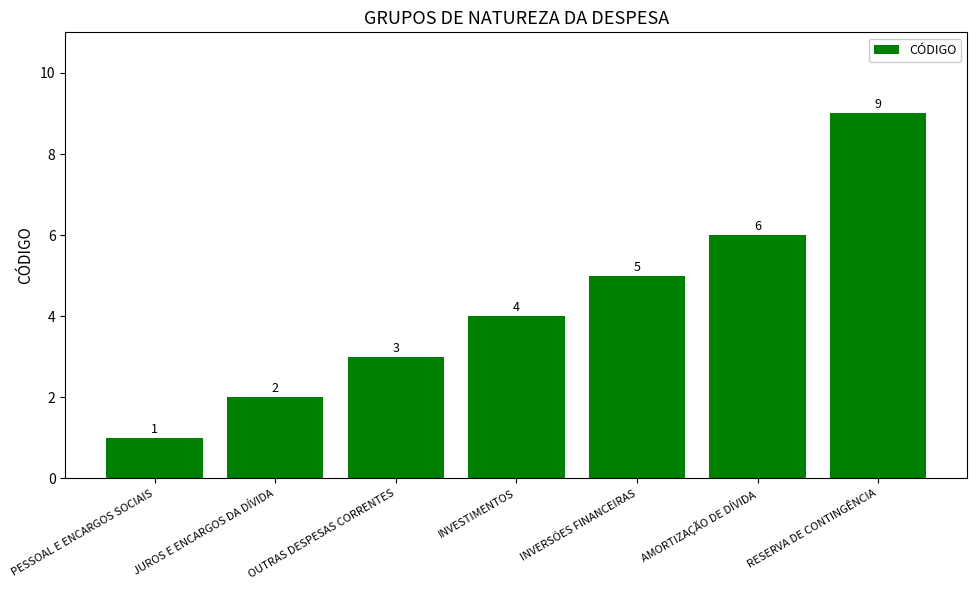

What is the sum of the values at PESSOAL E ENCARGOS SOCIAIS and OUTRAS DESPESAS CORRENTES?

4